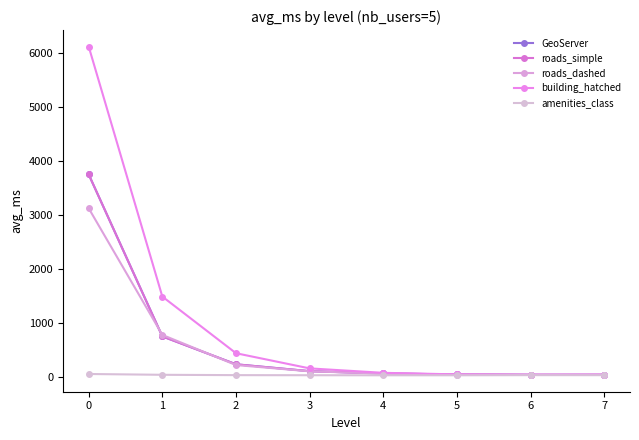

Which series has the largest range (max minus min)?

building_hatched